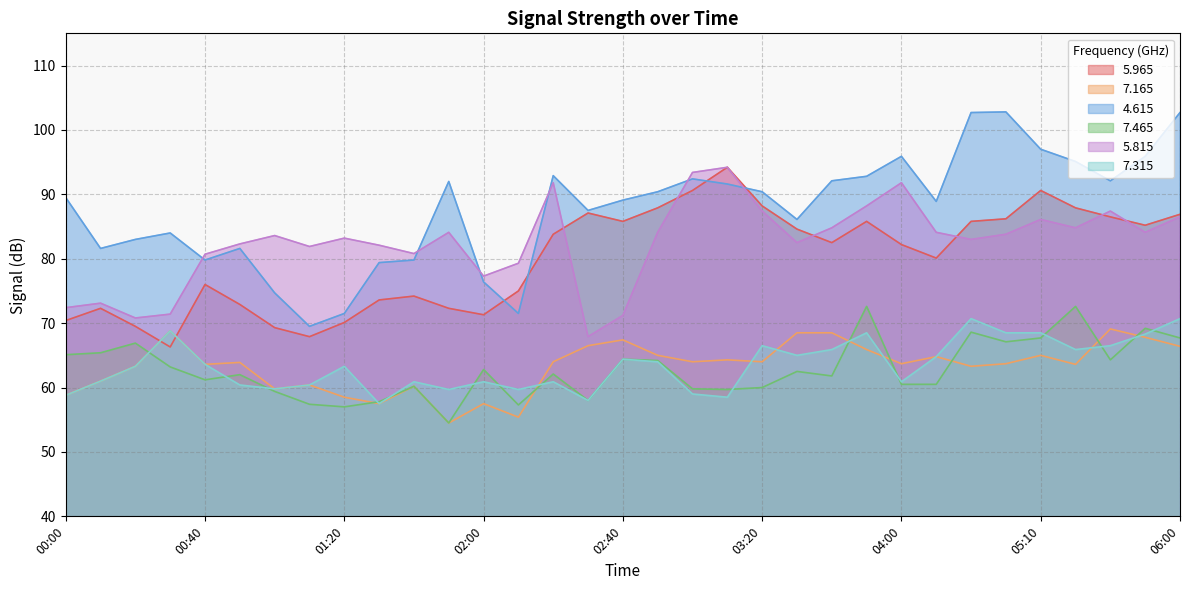

True or false:   4.615 has a value of 81.6 at 00:10.

True